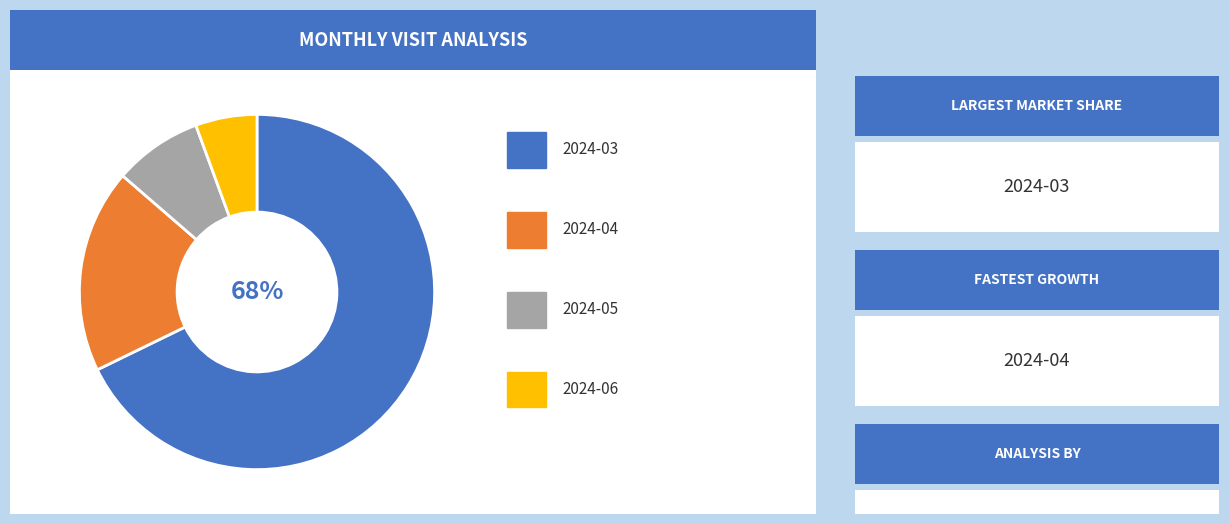

To the nearest percent, what is the average slice percentage?

25%